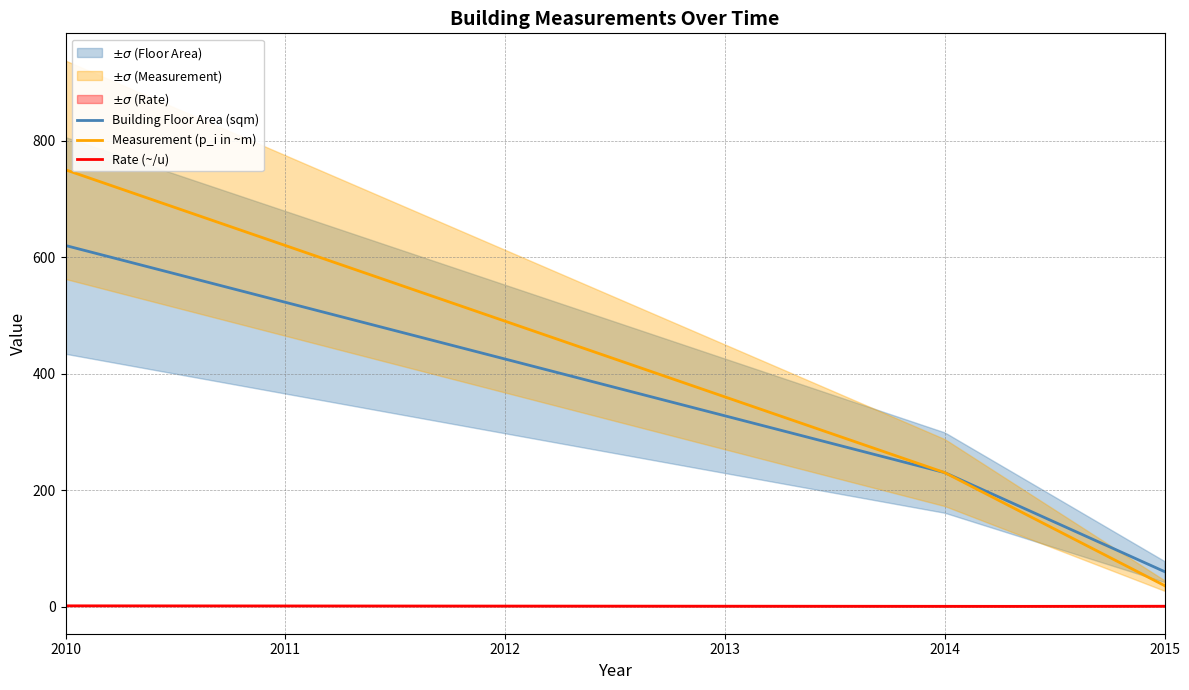

What is the minimum value for Rate (~/u)?

0.2